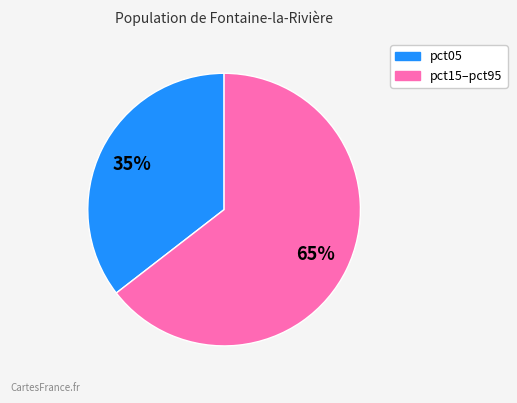

Rank the categories by value from highest to lowest.

pct15–pct95, pct05